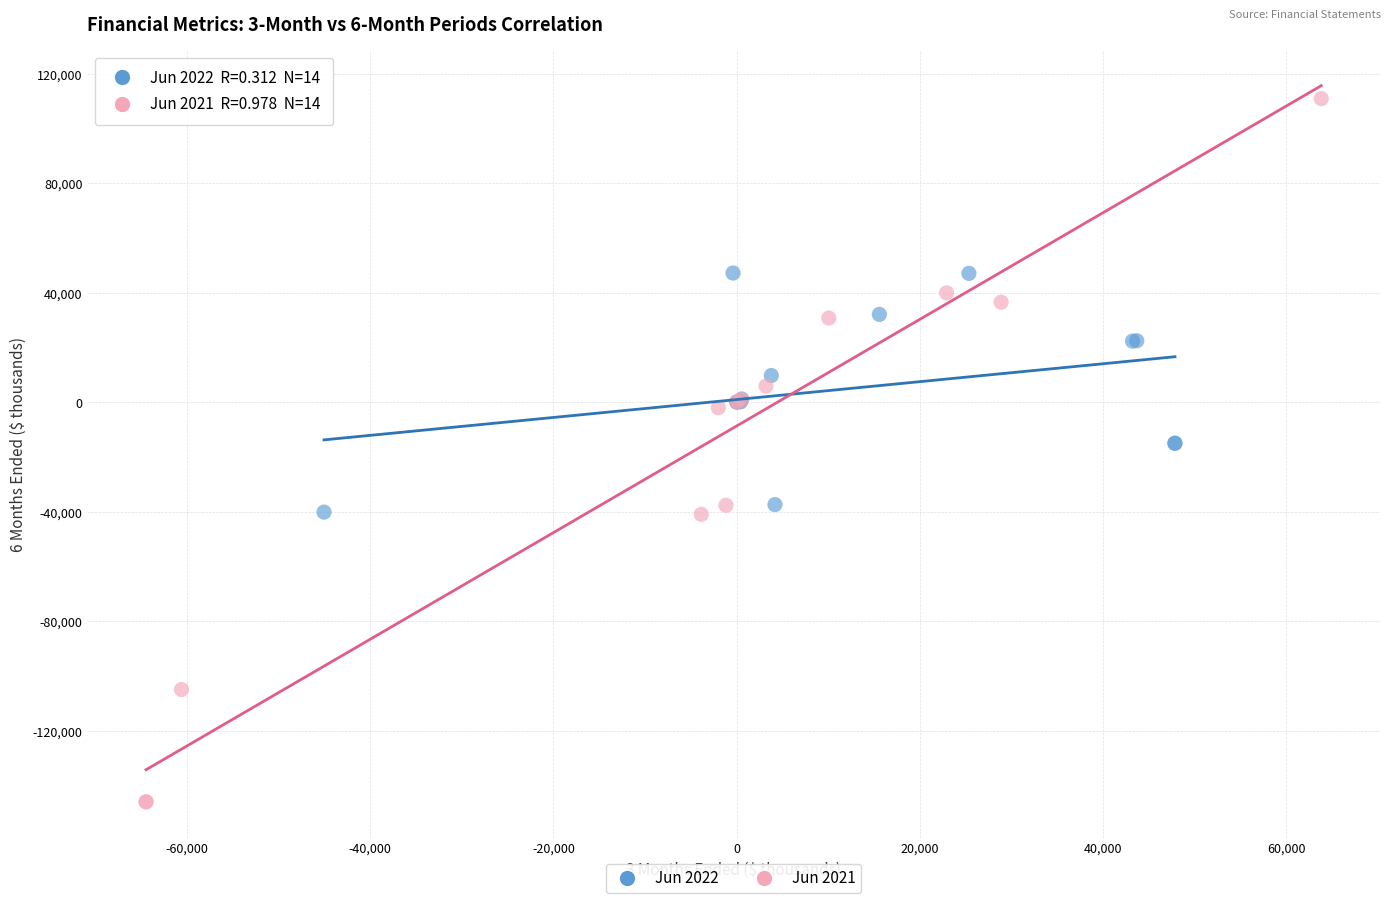

What are all the series names shown in the legend?

Jun 2022, Jun 2021